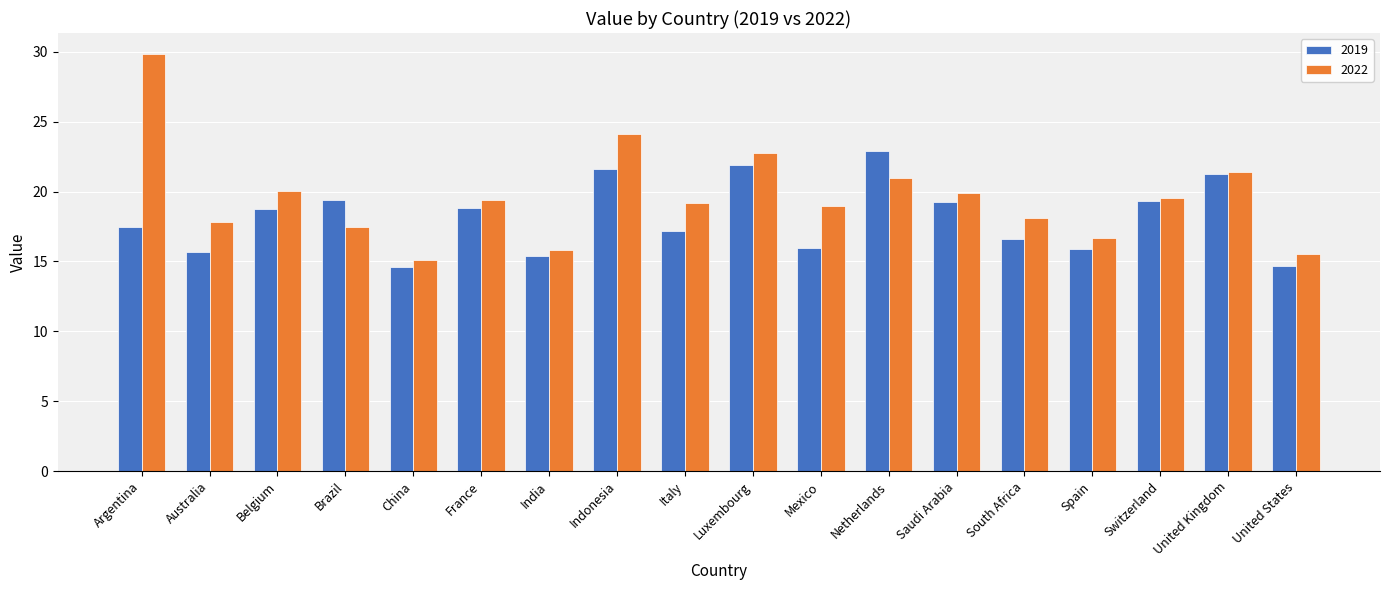

Which series has the widest spread of values?

2022